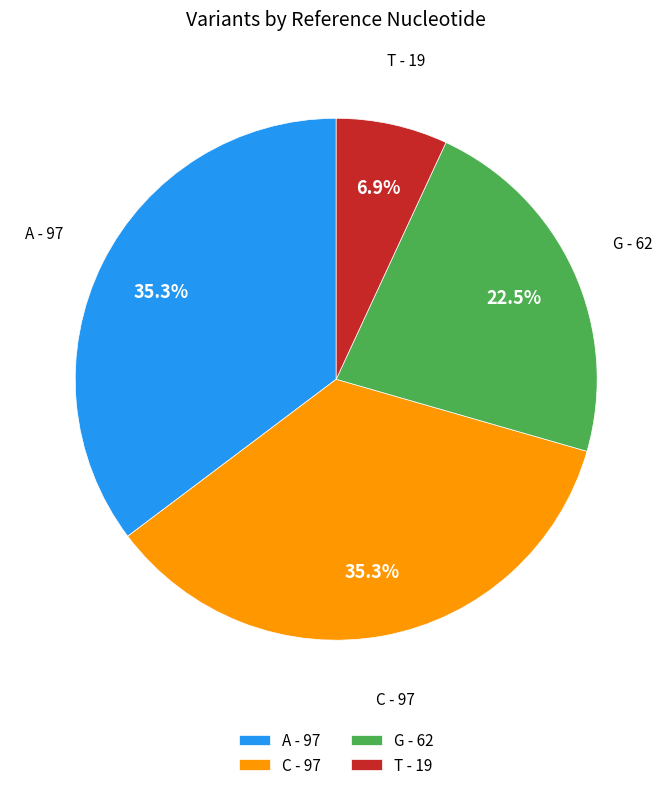

Is there a majority slice in this chart?

No